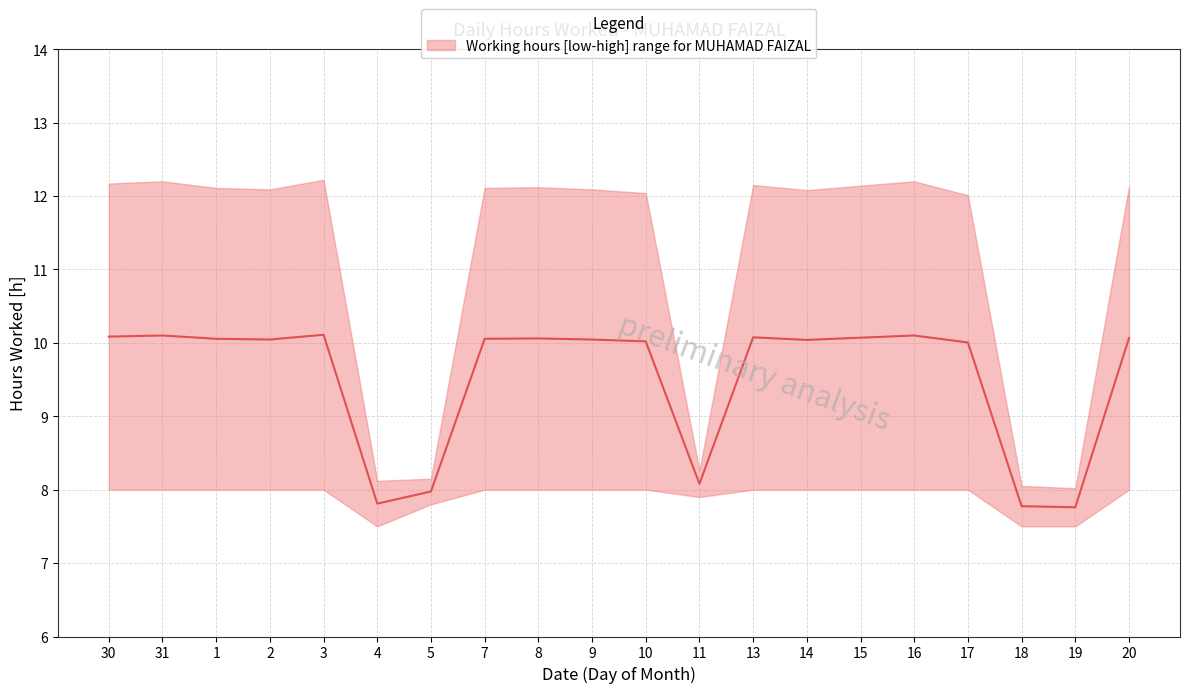

How many values exceed 10?

15